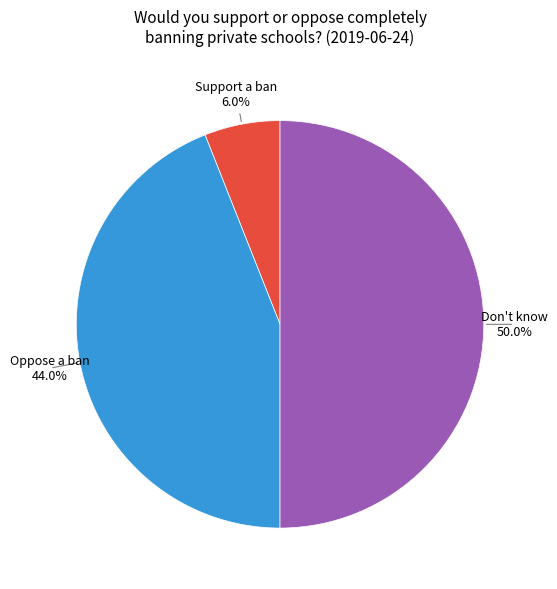

Which slice is the smallest?

Support a ban